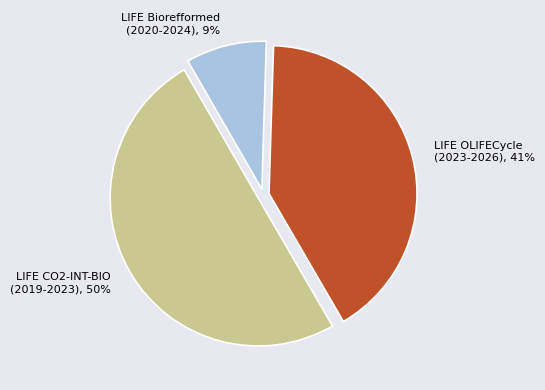

Is it true that LIFE OLIFECycle (2023-2026), 41% is 49% of the pie?

False